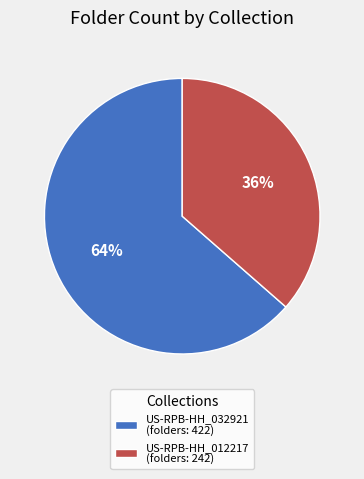

Combined, do US-RPB-HH_012217 (folders: 242) and US-RPB-HH_032921 (folders: 422) account for over 50%?

Yes